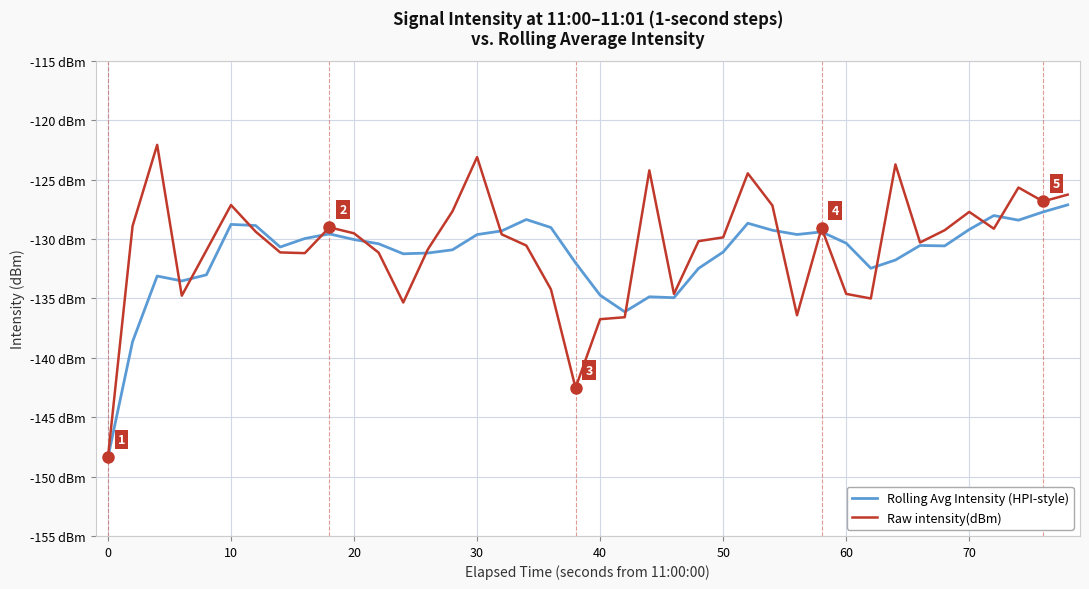

Does the chart display data point markers on the line(s)?

No